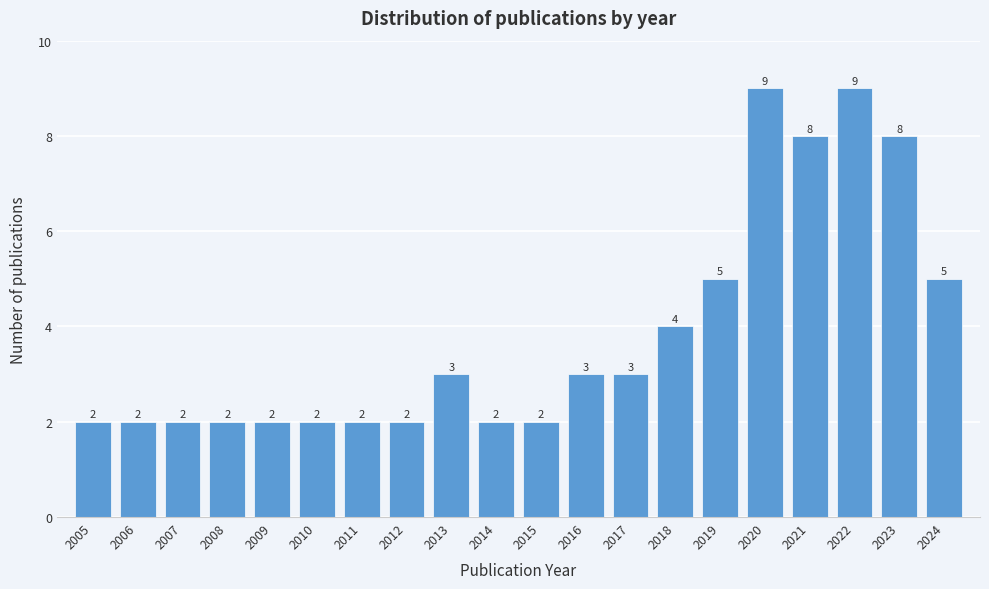

Reading left to right, transcribe all the data shown in this chart.

2	2	2	2	2	2	2	2	3	2	2	3	3	4	5	9	8	9	8	5